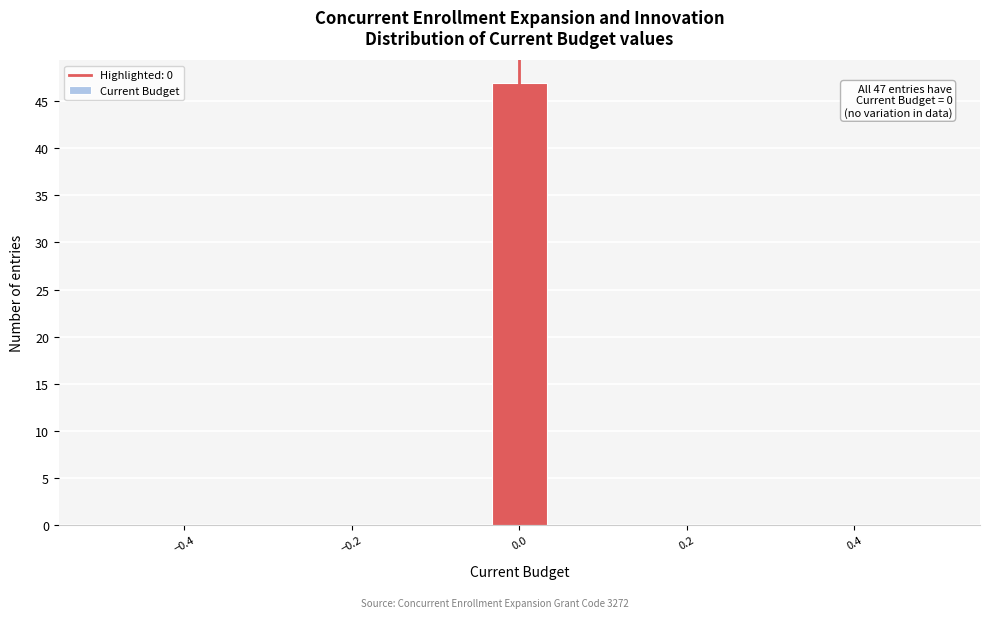

Read against the x-axis, roughly where is the centre of the tallest bar?

0.00